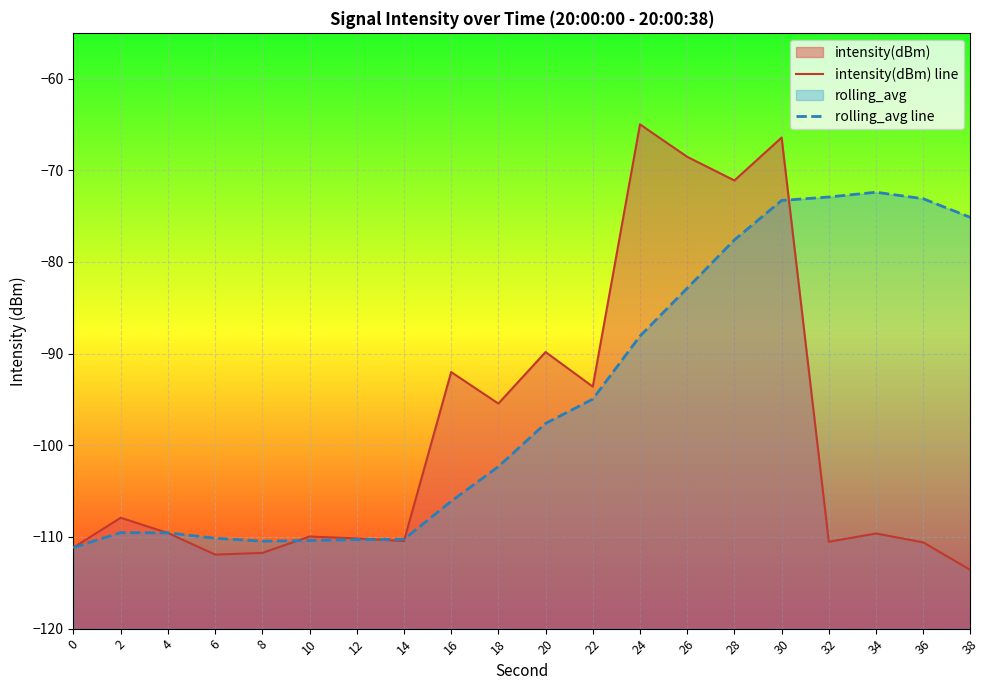

What is the greatest value displayed?

-65.0